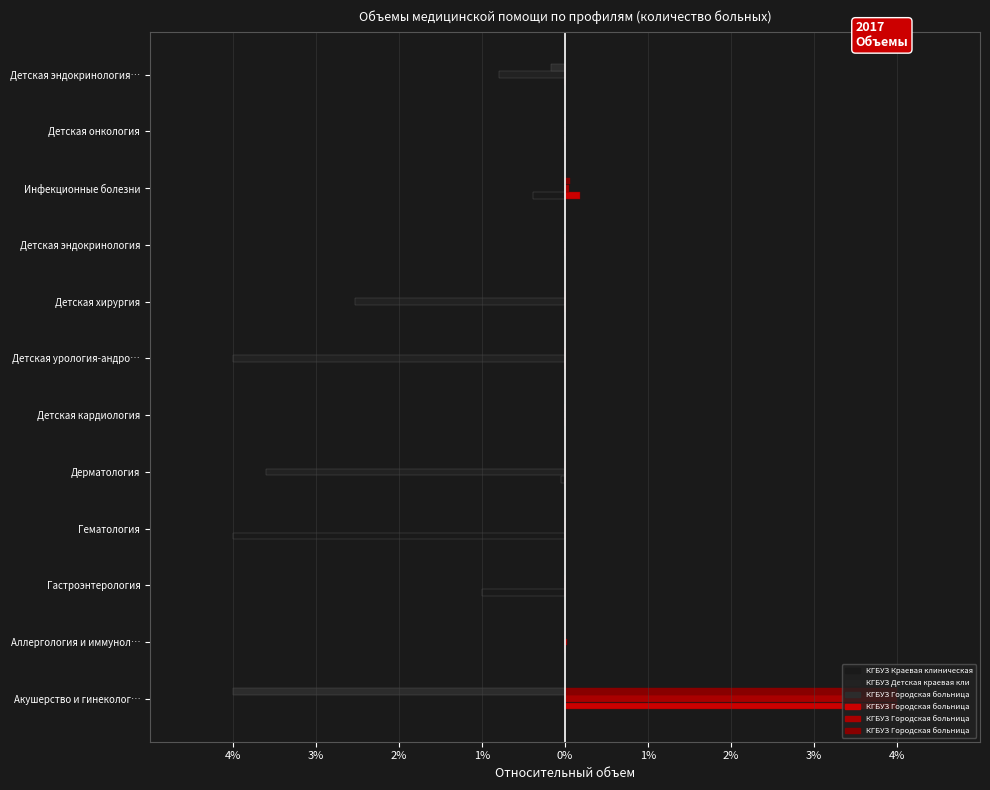

Reading left to right, extract all data points from this chart.

КГБУЗ Краевая клиническая больница N1 (кол-во): 0.0	0.0	-1.0	-4.0	-0.0	0.0	0.0	0.0	0.0	-0.4	0.0	0.0
КГБУЗ Детская краевая клиническая больница (кол-во): 0.0	0.0	0.0	0.0	-3.6	0.0	-4.0	-2.5	0.0	0.0	0.0	-0.8
КГБУЗ Городская больница N2 (кол-во): -4.0	0.0	0.0	0.0	0.0	0.0	0.0	0.0	0.0	0.0	0.0	-0.2
КГБУЗ Городская больница N3 (кол-во): 4.0	0.0	0.0	0.0	0.0	0.0	0.0	0.0	0.0	0.2	0.0	0.0
КГБУЗ Городская больница N4 (кол-во): 4.0	0.0	0.0	0.0	0.0	0.0	0.0	0.0	0.0	0.0	0.0	0.0
КГБУЗ Городская больница N7 (кол-во): 4.0	0.0	0.0	0.0	0.0	0.0	0.0	0.0	0.0	0.1	0.0	0.0